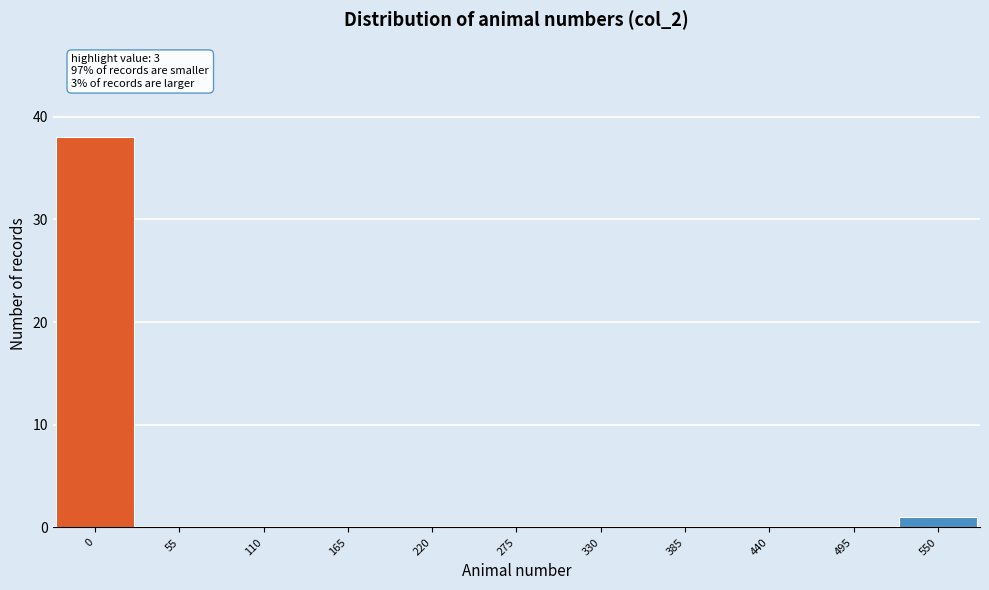

Reading right to left, transcribe all the data shown in this chart.

550=1	495=0	440=0	385=0	330=0	275=0	220=0	165=0	110=0	55=0	0=38